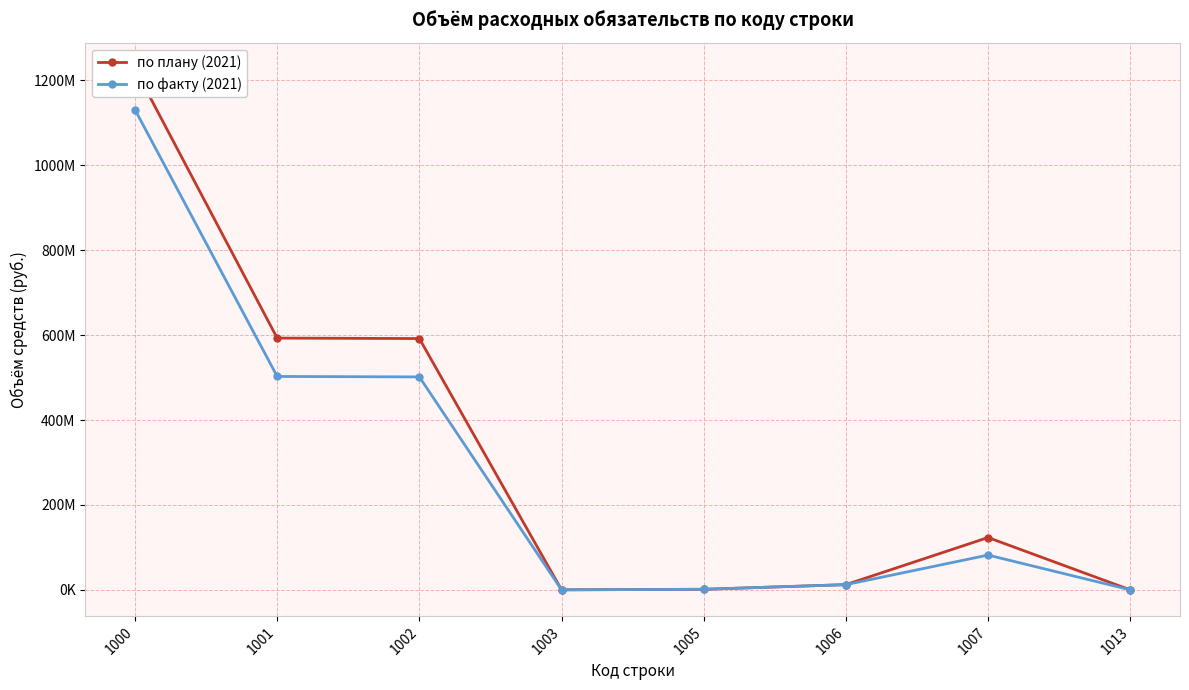

Is it true that по плану (2021) equals 71360554.4 at 1007?

False